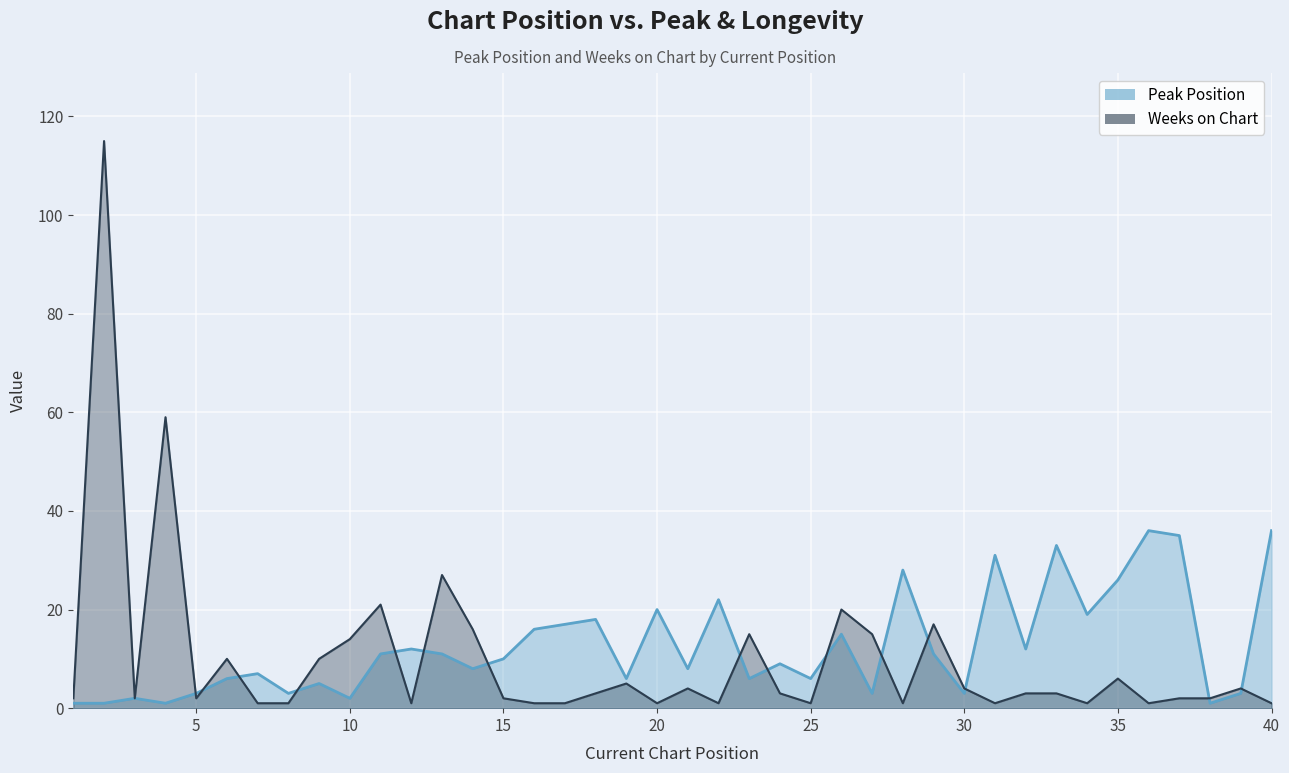

How many data points does each series have?

40